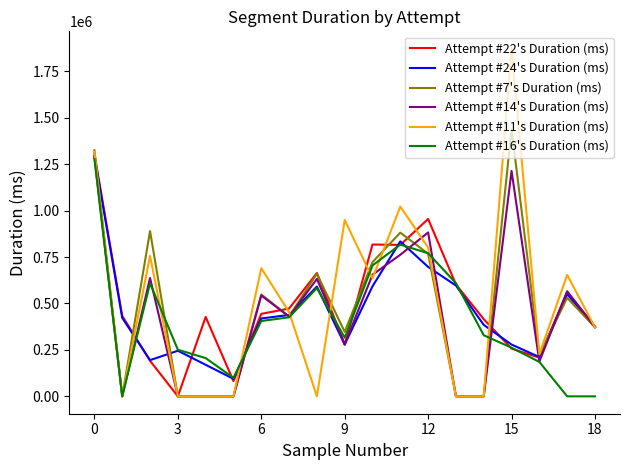

Which series has the largest range (max minus min)?

Attempt #11's Duration (ms)